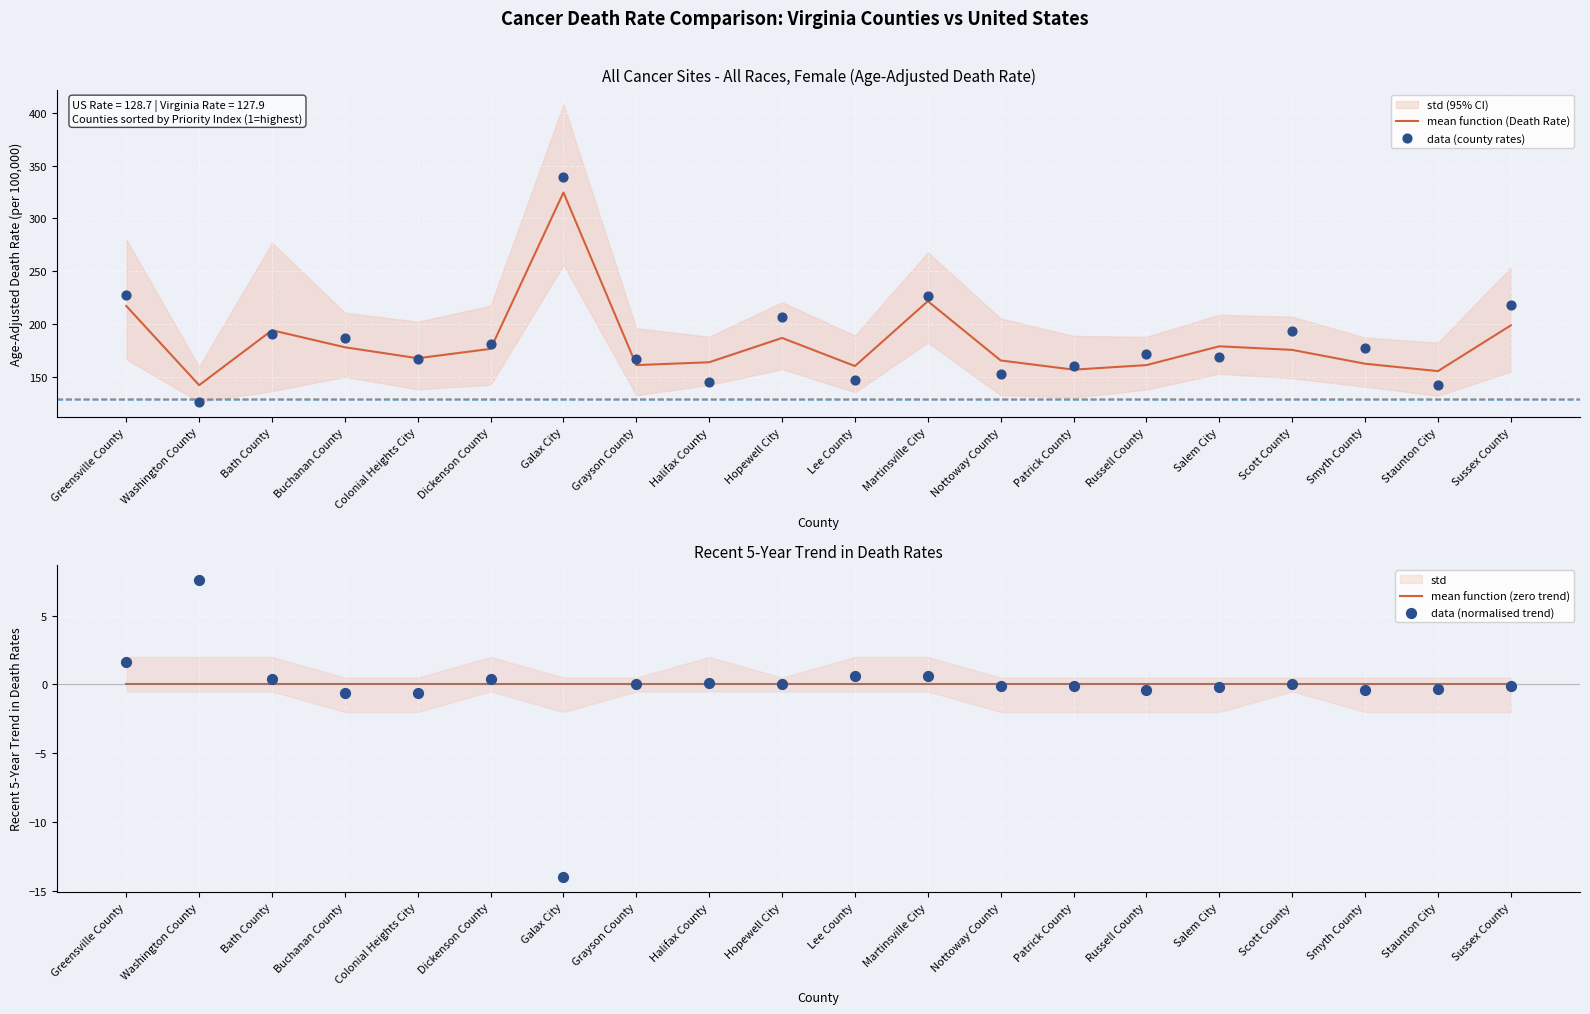

What is the total value across all series at Smyth County?

338.9